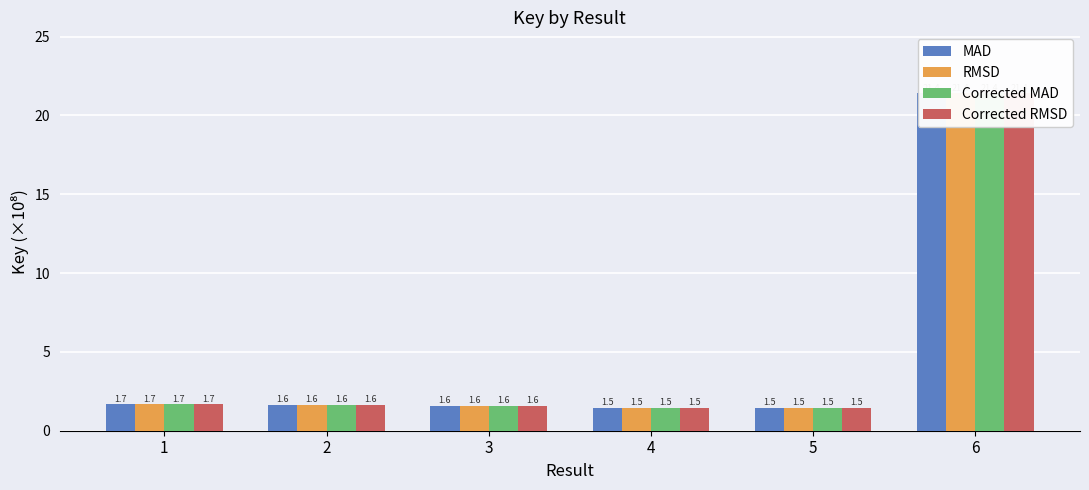

Which series has the largest total across all categories?

MAD